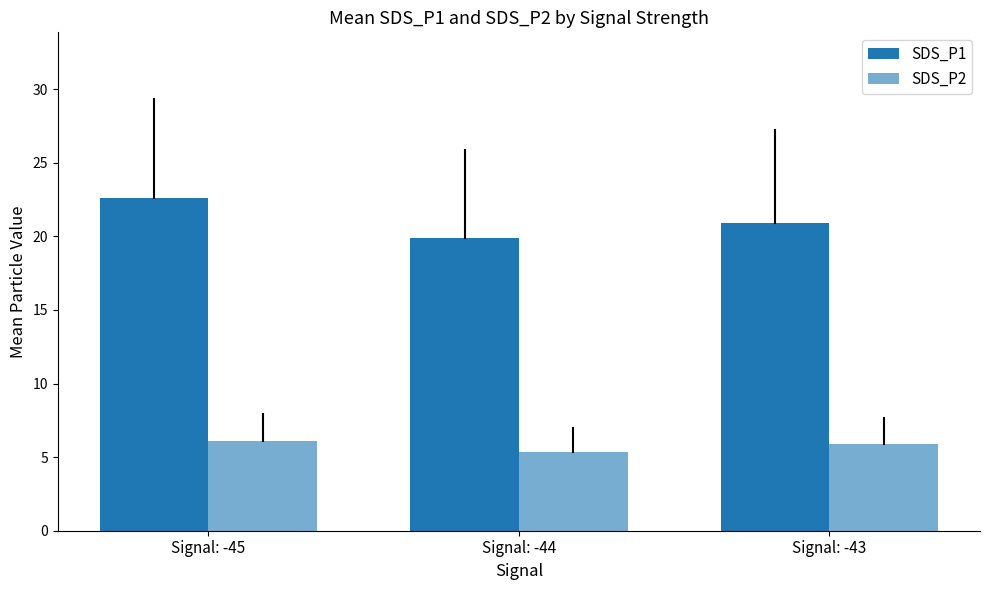

What is the difference between the SDS_P1 values at Signal: -43 and Signal: -44?

1.0